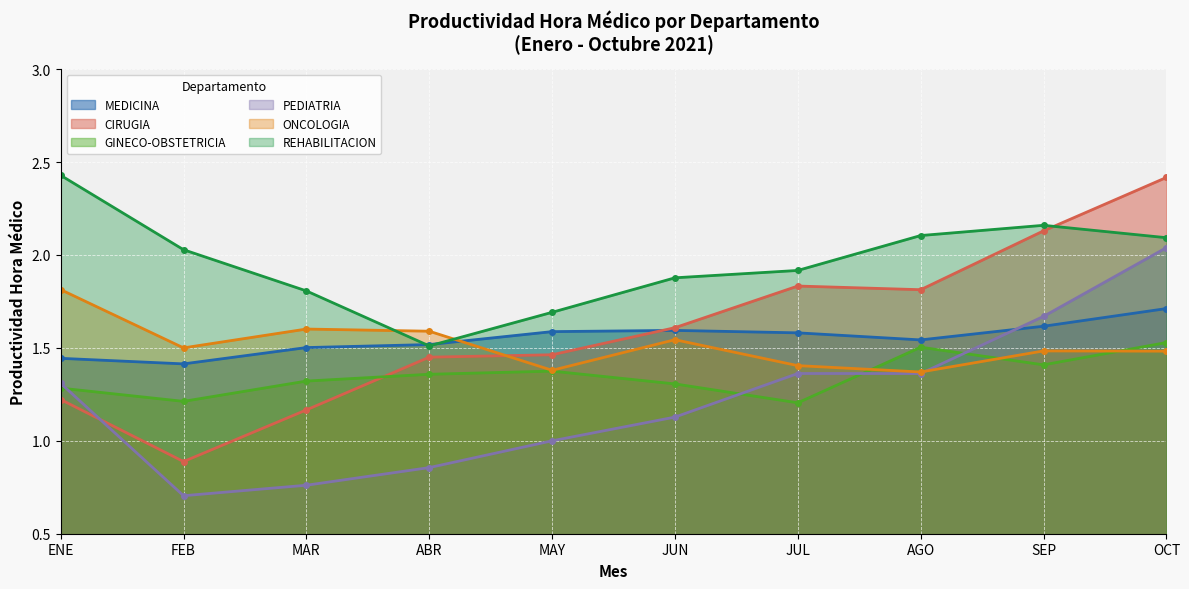

At which category does PEDIATRIA reach its first local peak?

JUL